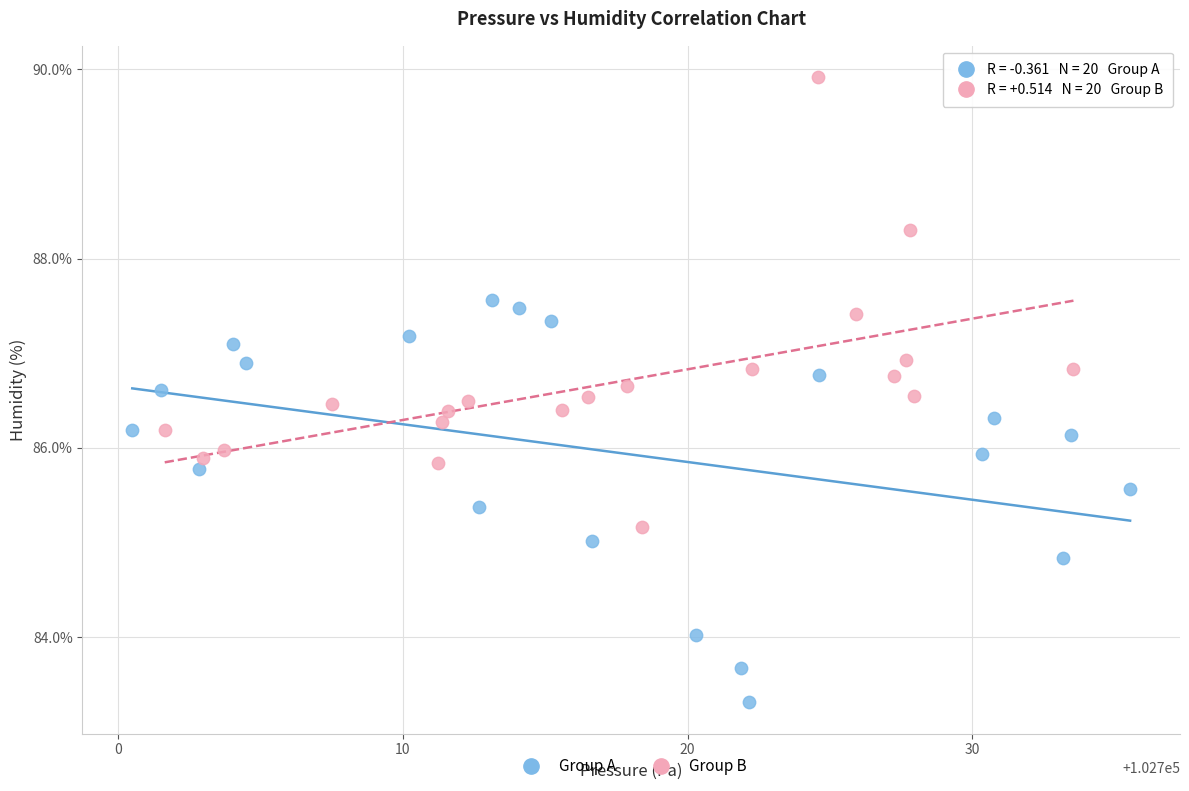

Which series reaches the maximum Y coordinate?

Group B